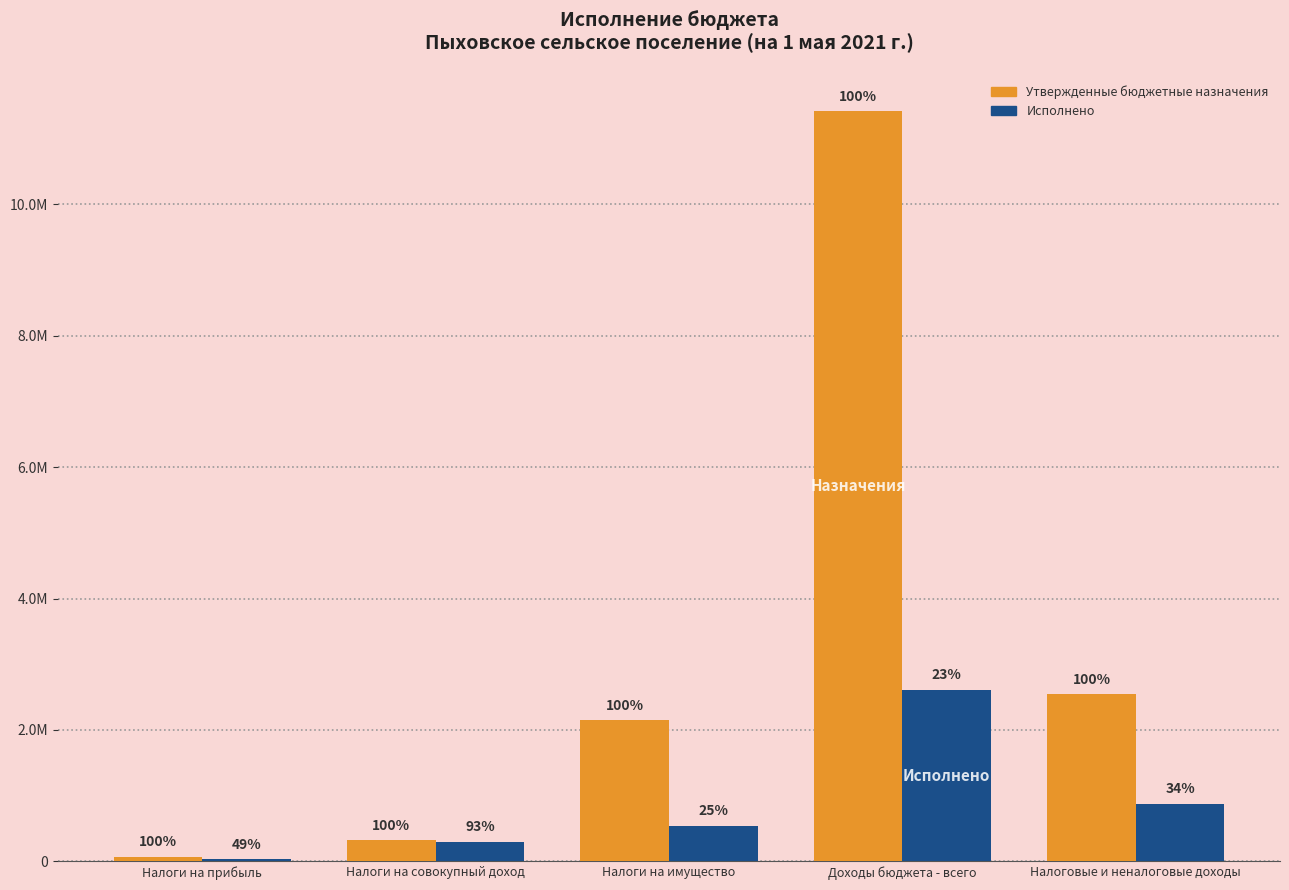

Are the bars grouped side by side (vs. stacked)?

Yes